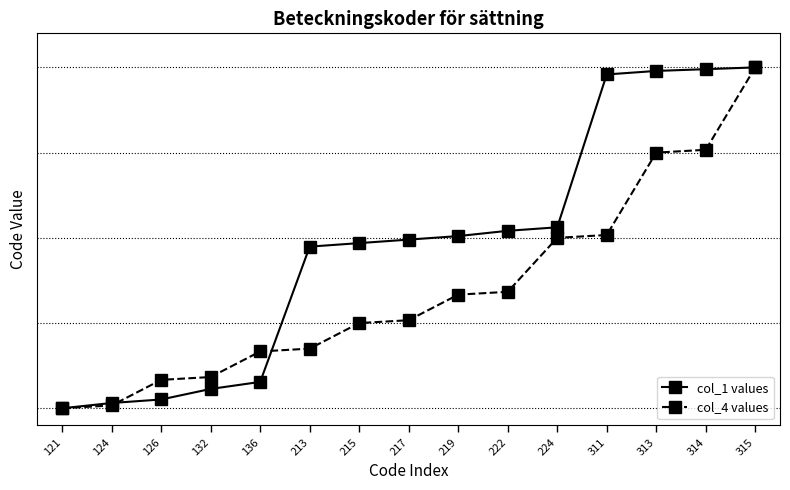

Is this an area chart (filled region under the line)?

No